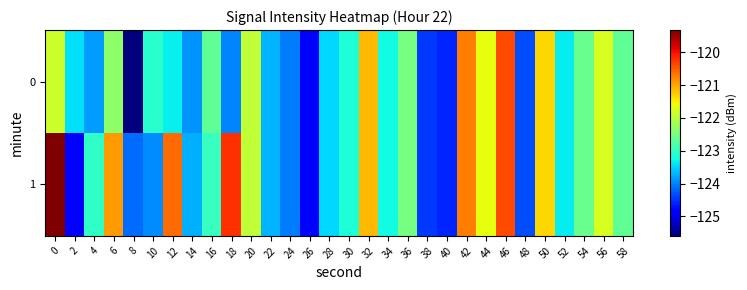

At 26, list the series in order from largest to smallest.

0, 1